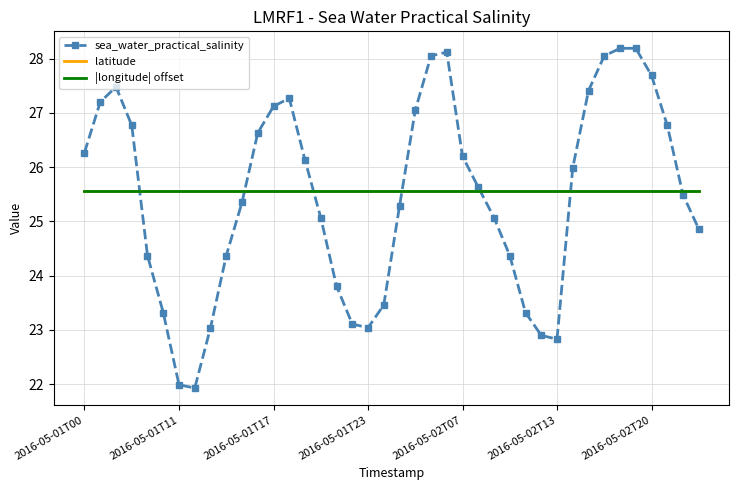

Which series has the widest spread of values?

sea_water_practical_salinity